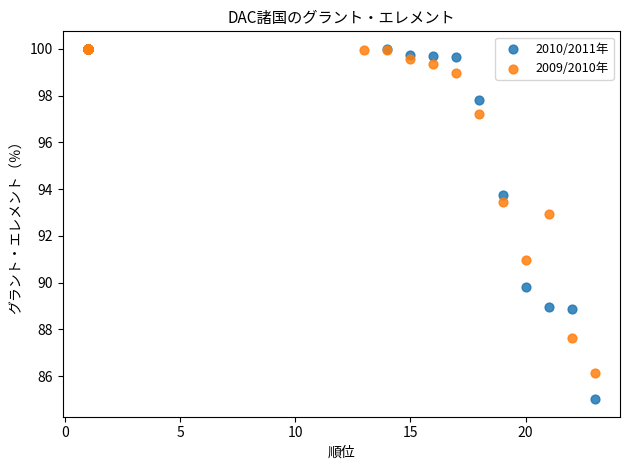

What are all the series names shown in the legend?

2010/2011年, 2009/2010年